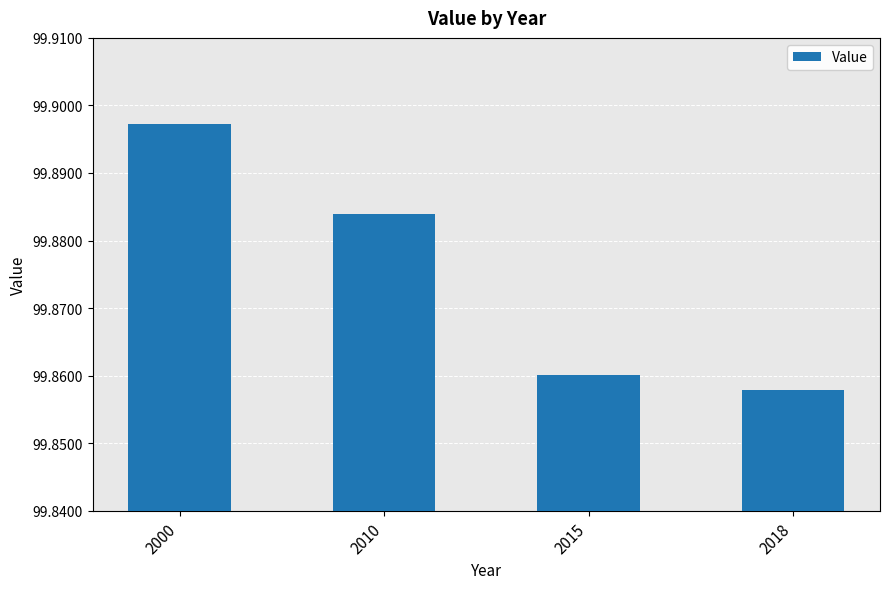

At which category does the chart reach its minimum across all series?

2018